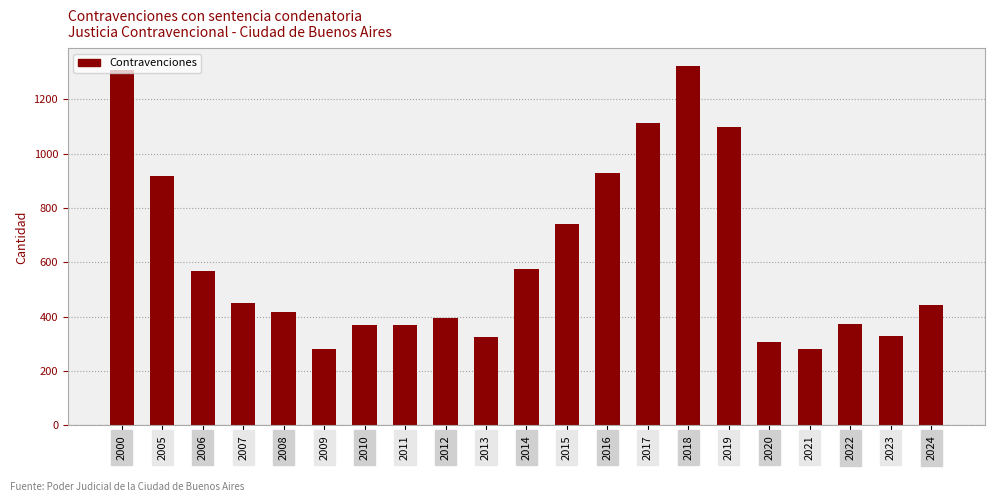

Which has a higher value, 2000 or 2023?

2000